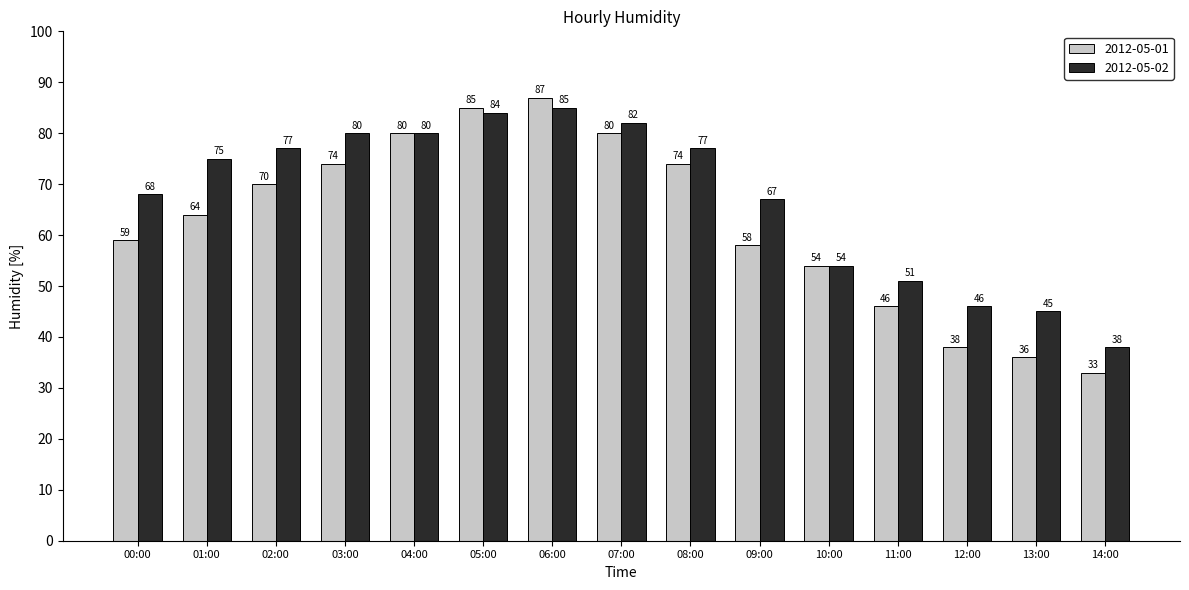

What is the highest value of the 2012-05-02 series?

85